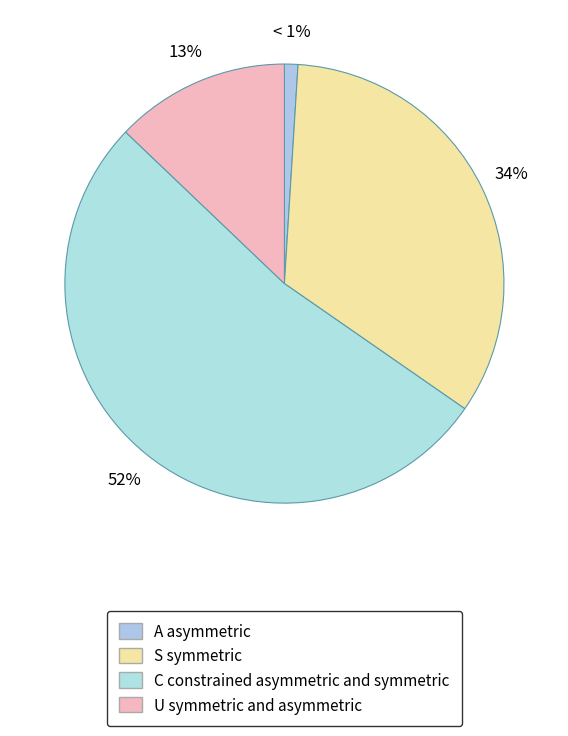

What is the smallest slice in the pie chart?

A asymmetric